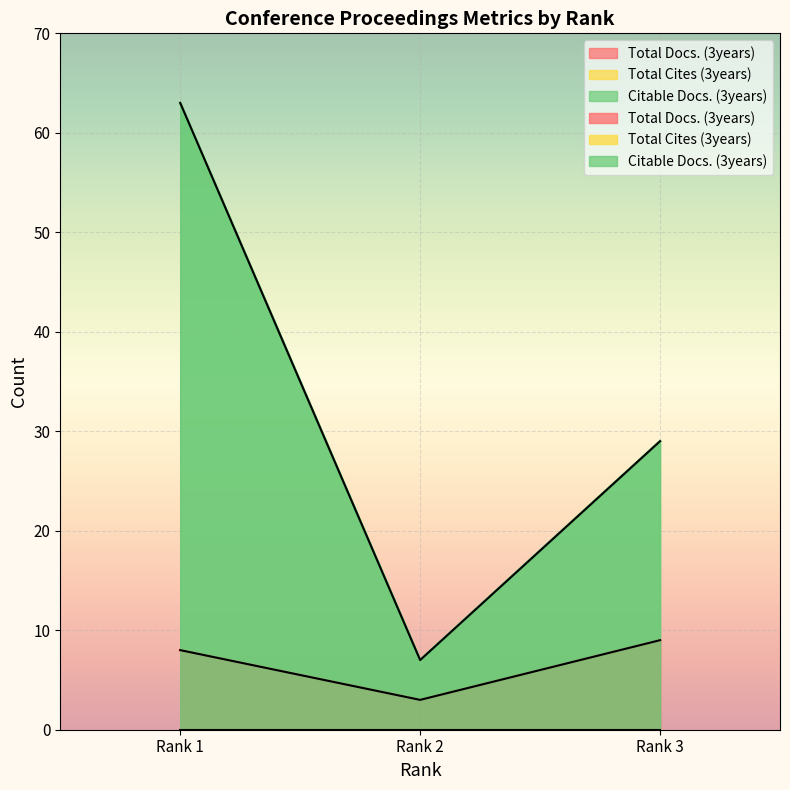

What is the value of the Citable Docs. (3years) point at the 2nd from the left?

7